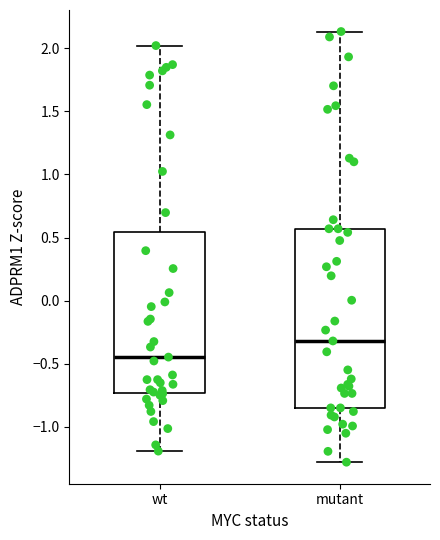

Which box has the lowest median line?

wt